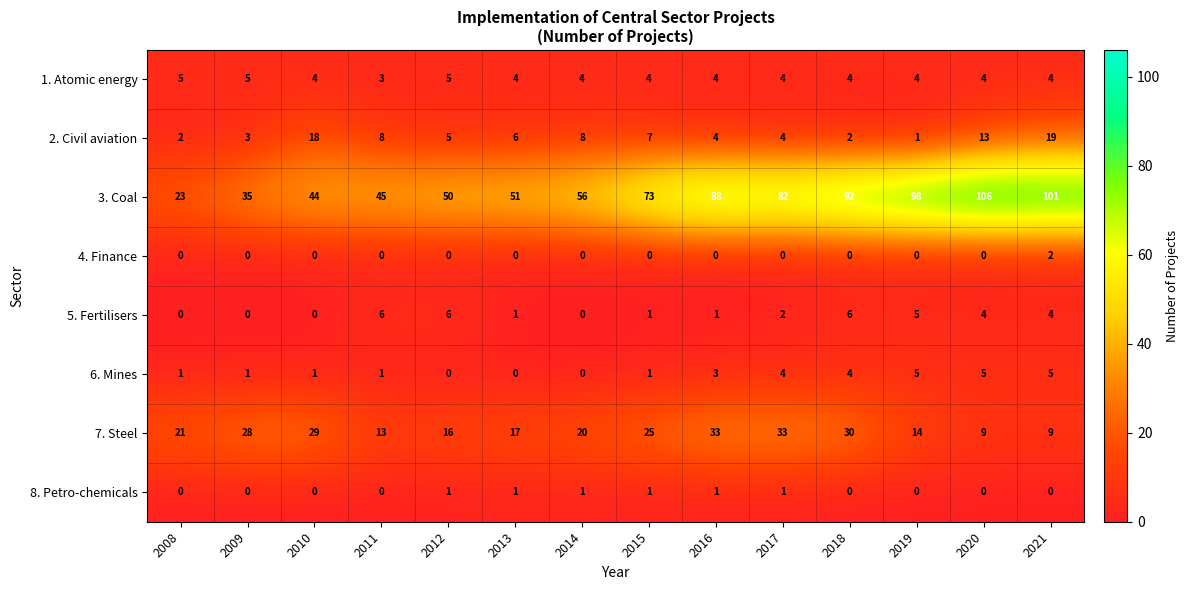

Is it true that 5. Fertilisers equals 4 at 2020?

True